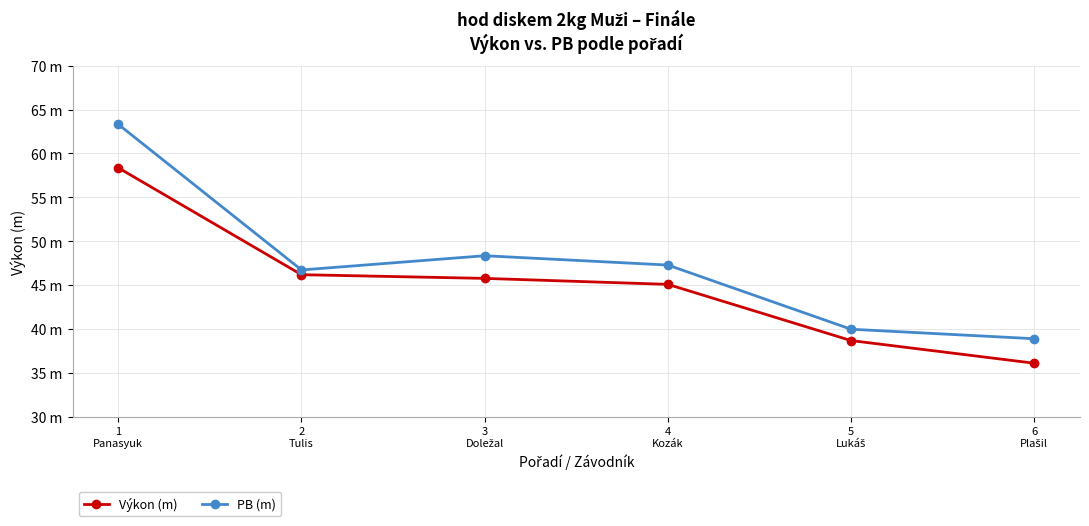

Reading left to right, extract all data points from this chart.

Výkon (m): 1
Panasyuk=58.4	2
Tulis=46.2	3
Doležal=45.8	4
Kozák=45.1	5
Lukáš=38.7	6
Plašil=36.1
PB (m): 1
Panasyuk=63.3	2
Tulis=46.7	3
Doležal=48.4	4
Kozák=47.3	5
Lukáš=40.0	6
Plašil=38.9